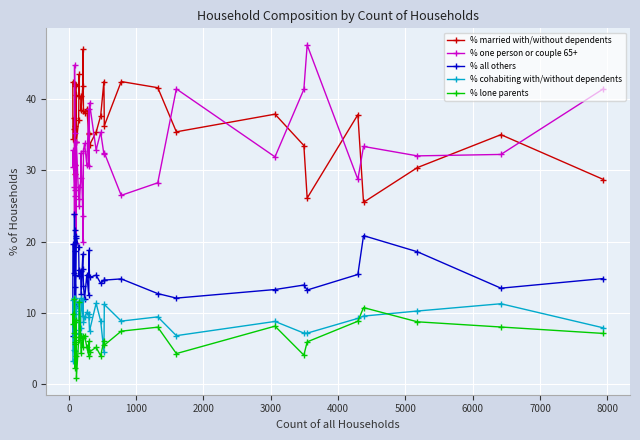

What is the smallest value displayed?

0.9